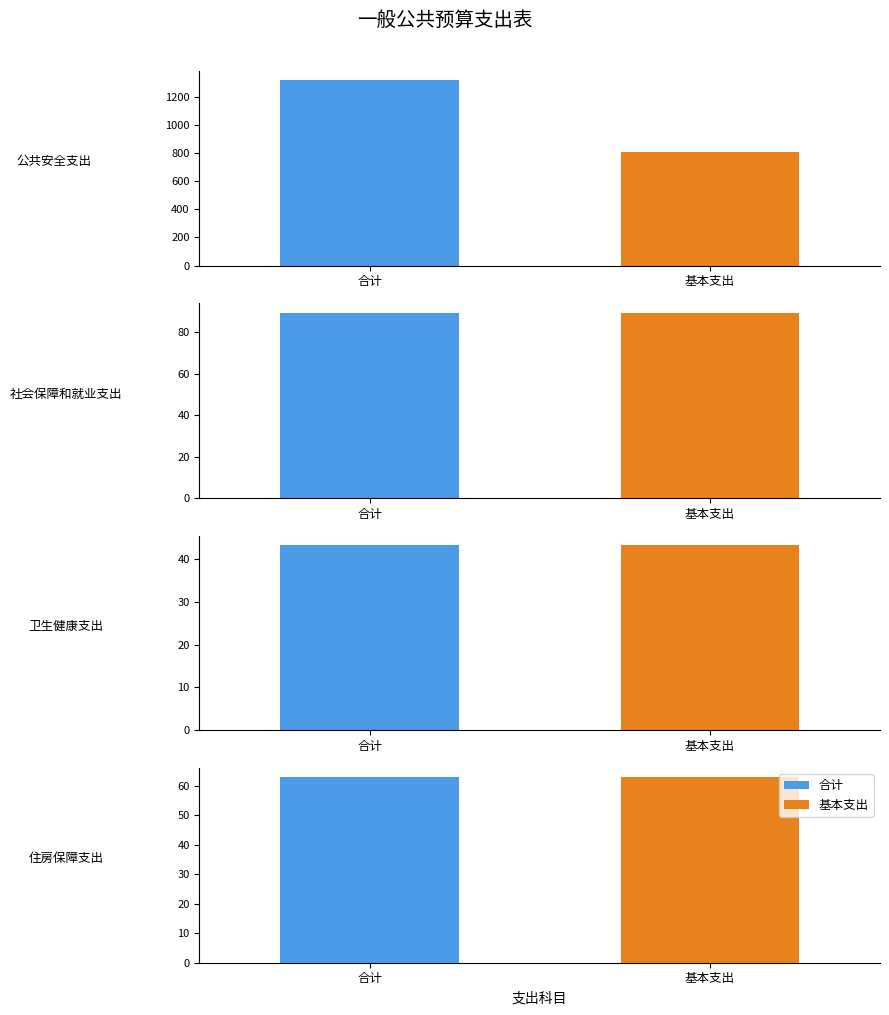

List the labels in order of 合计 value, smallest first.

卫生健康支出, 住房保障支出, 社会保障和就业支出, 公共安全支出